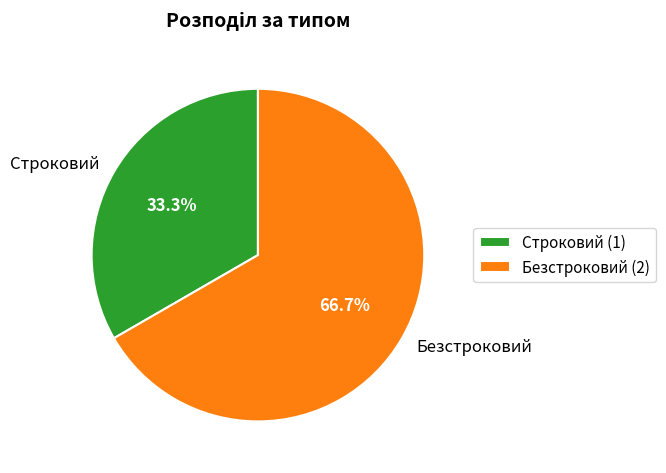

Is it true that Безстроковий is 67% of the pie?

True